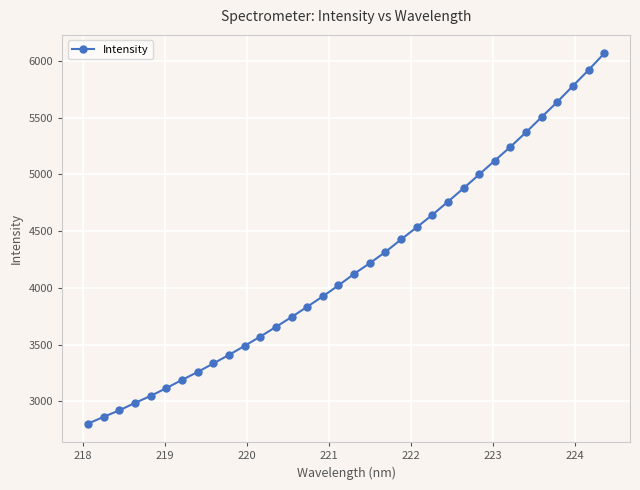

What is the value of the 15th point from the left?

3832.3